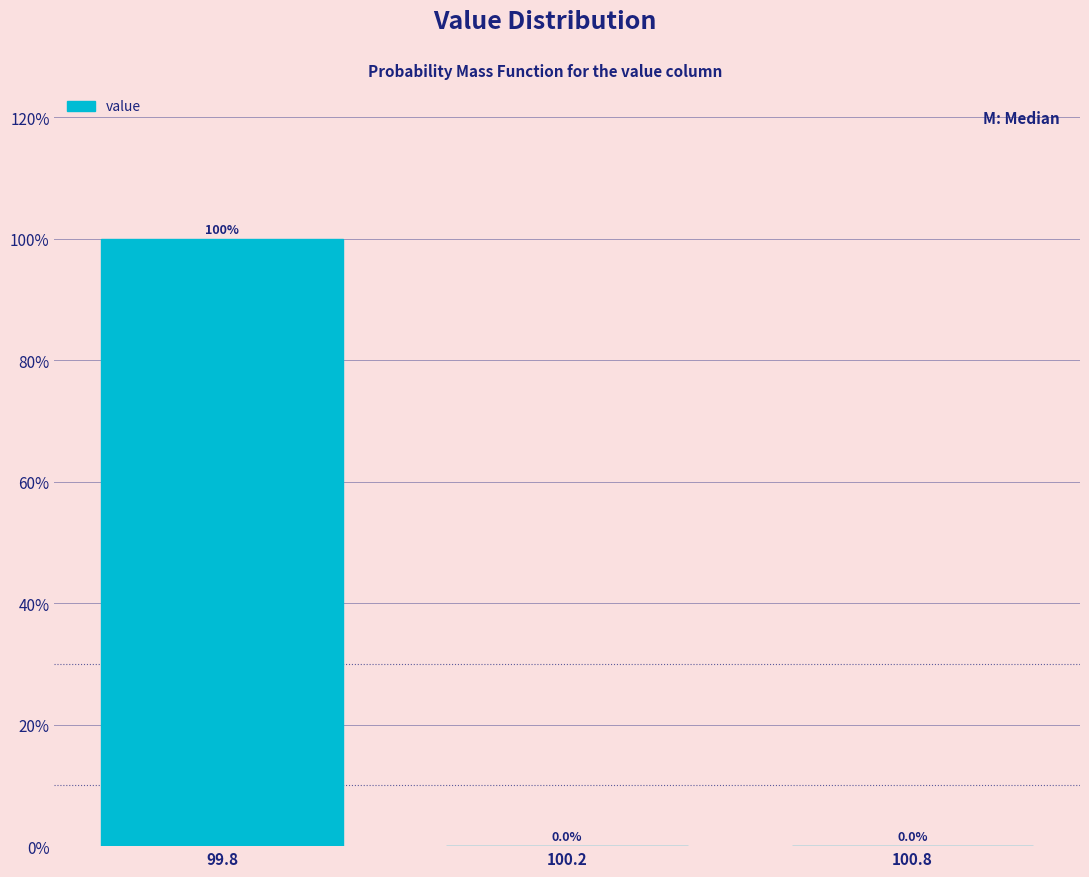

Reading left to right, what are all the values shown in this chart?

99.8=100	100.2=0	100.8=0